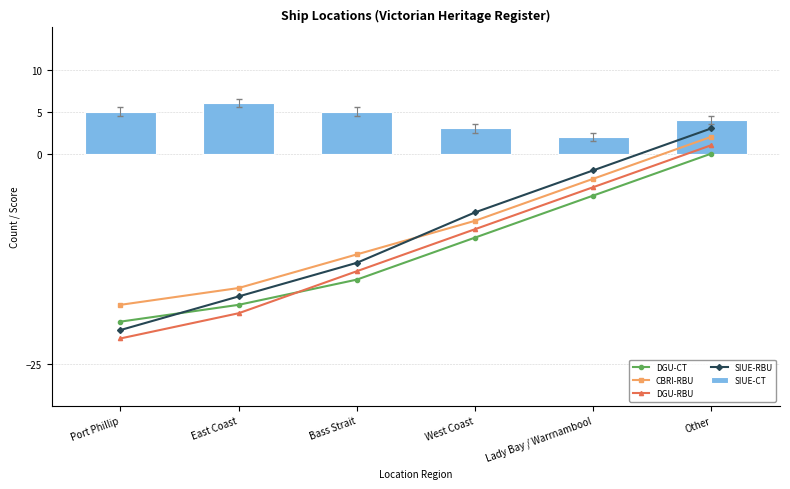

Reading right to left, what are all the values shown in this chart?

DGU-CT: 0	-5	-10	-15	-18	-20
CBRI-RBU: 2	-3	-8	-12	-16	-18
DGU-RBU: 1	-4	-9	-14	-19	-22
SIUE-RBU: 3	-2	-7	-13	-17	-21
SIUE-CT: 4	2	3	5	6	5